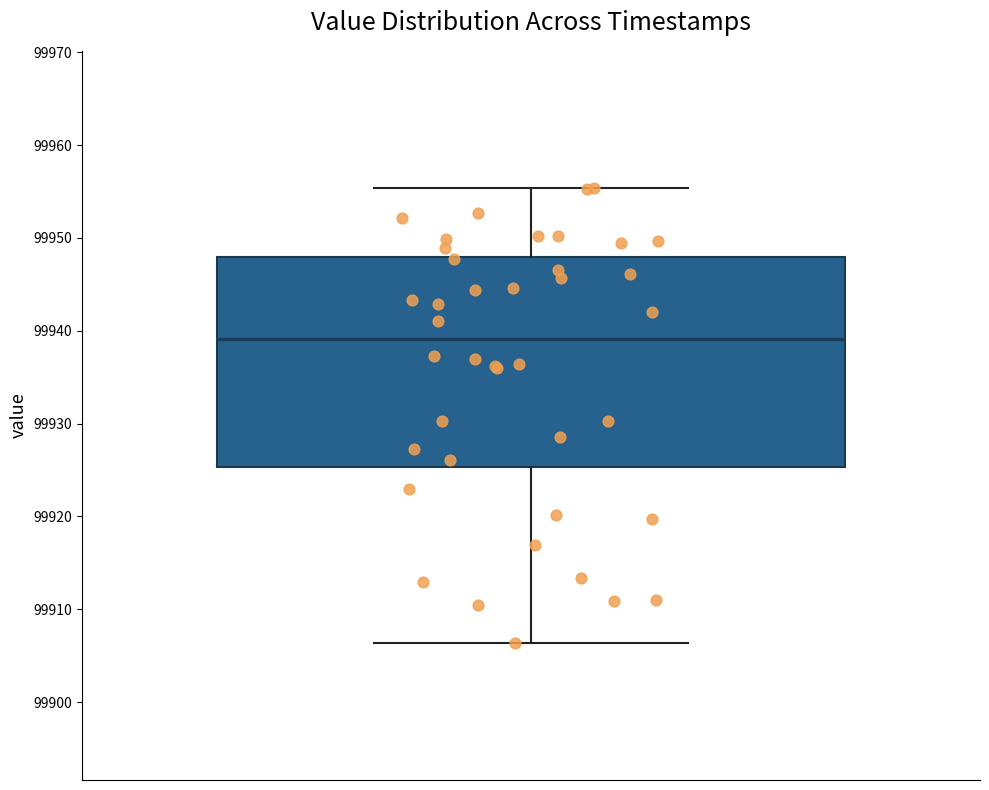

Where does the median line of the box sit on the y-axis? The values are not printed on the chart, so give them approximately, as read against the axis.

99939